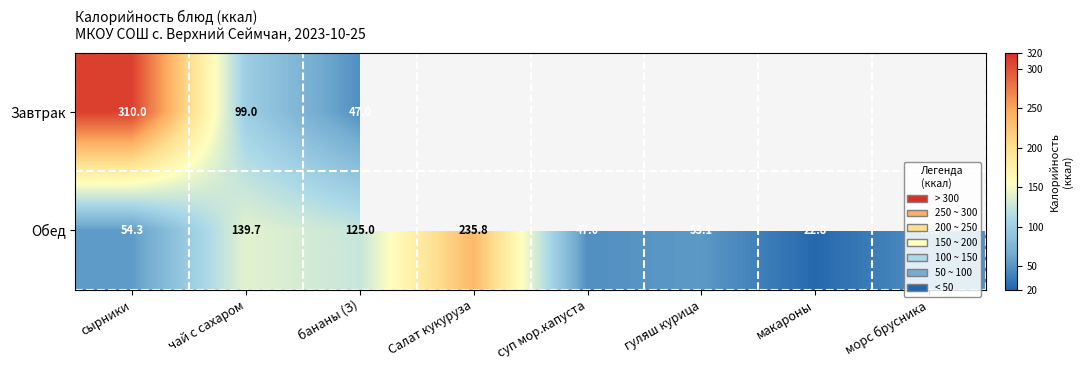

At which label is Обед closest to 129?

бананы (З)